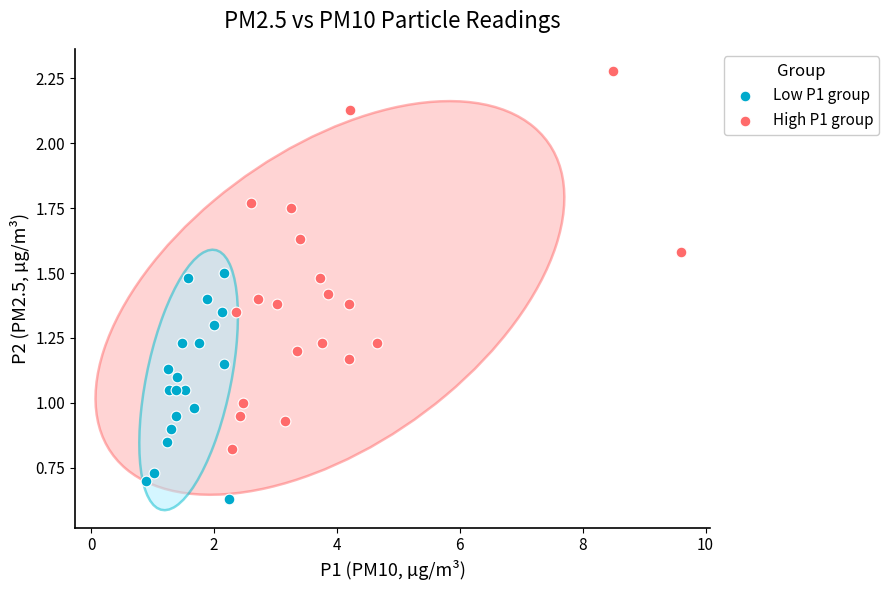

Which series has the largest Y range (max minus min)?

High P1 group